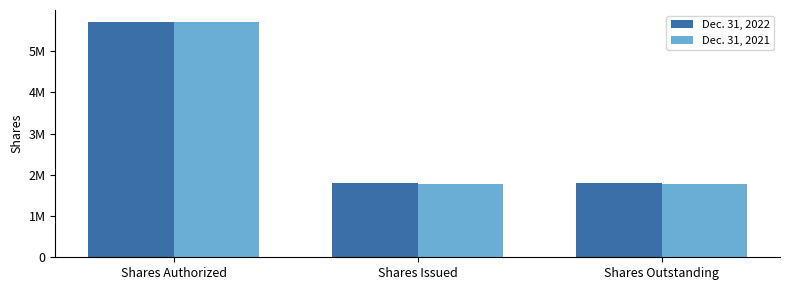

Reading left to right, what are all the values shown in this chart?

Dec. 31, 2022: Shares Authorized=5714000	Shares Issued=1797000	Shares Outstanding=1797000
Dec. 31, 2021: Shares Authorized=5714000	Shares Issued=1782000	Shares Outstanding=1782000